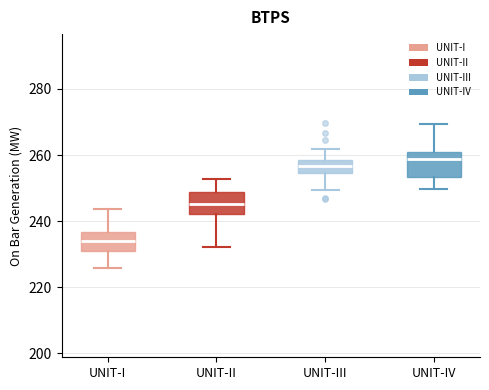

Reading left to right, read every box against the y-axis: the position of its median line, the range the box covers, and the ends of its whiskers. The values are not printed on the chart, so give them approximately, as read against the axis.

UNIT-I: median 234, box 232 to 236, whiskers 226 to 244
UNIT-II: median 246, box 242 to 248, whiskers 232 to 252
UNIT-III: median 256, box 254 to 258, whiskers 250 to 262
UNIT-IV: median 258, box 254 to 260, whiskers 250 to 270